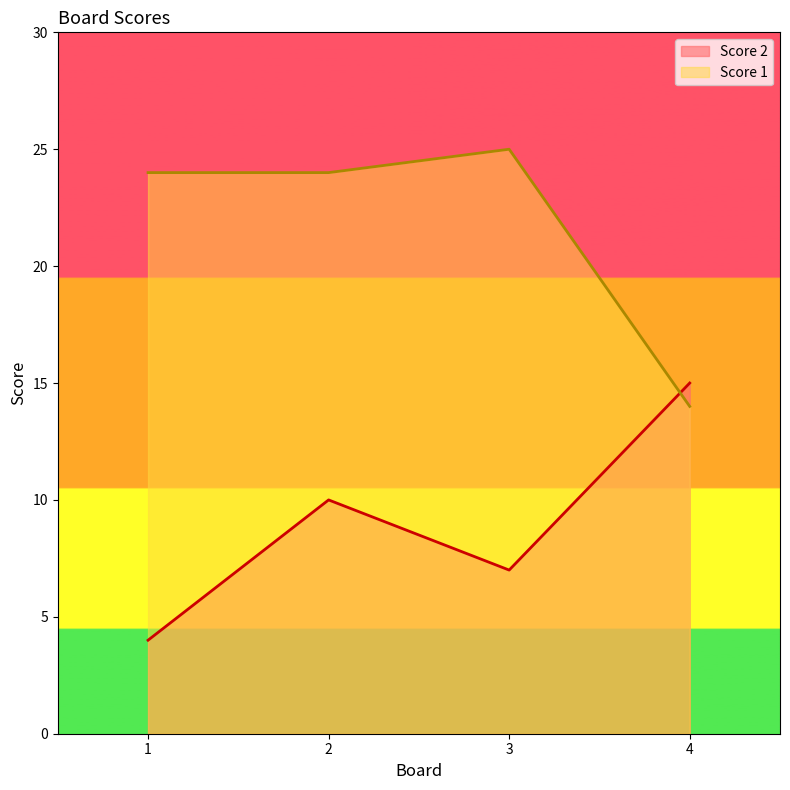

Which series changed the most between 2 and 3?

Score 2